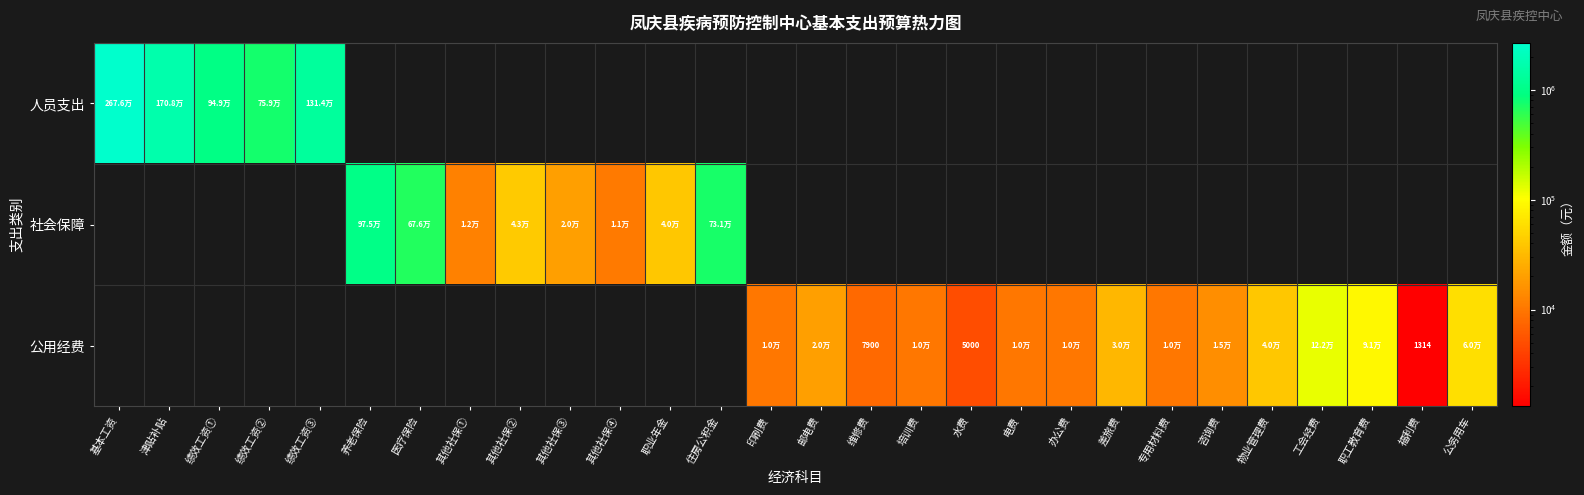

At 水费, list the series in order from smallest to largest.

人员支出, 社会保障, 公用经费